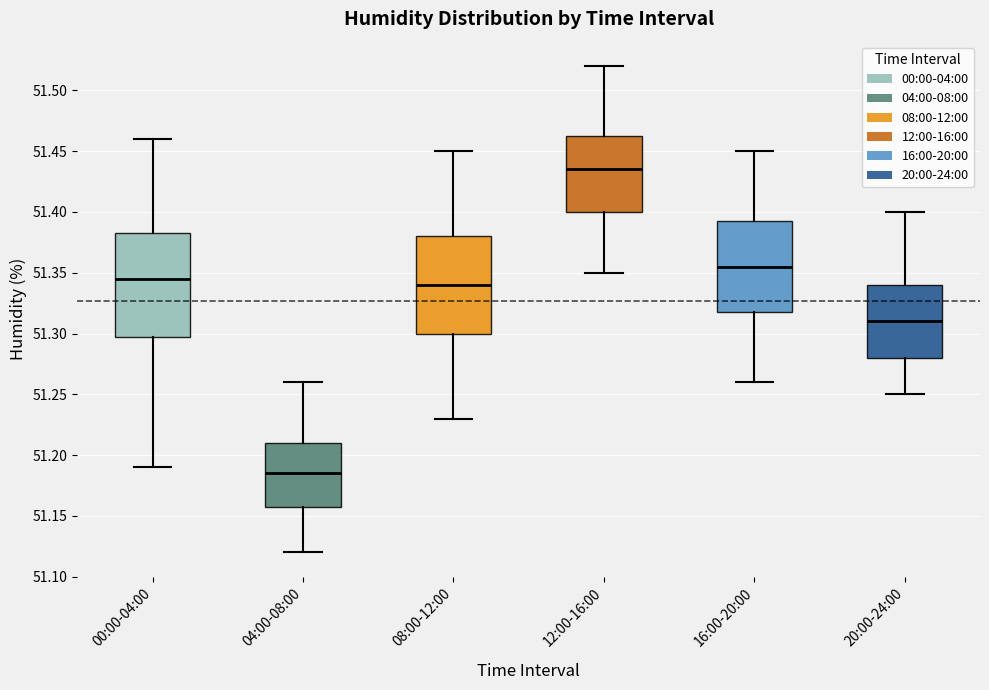

Where is the lower edge of the box for 16:00-20:00 on the y-axis? The values are not printed on the chart, so give them approximately, as read against the axis.

51.320